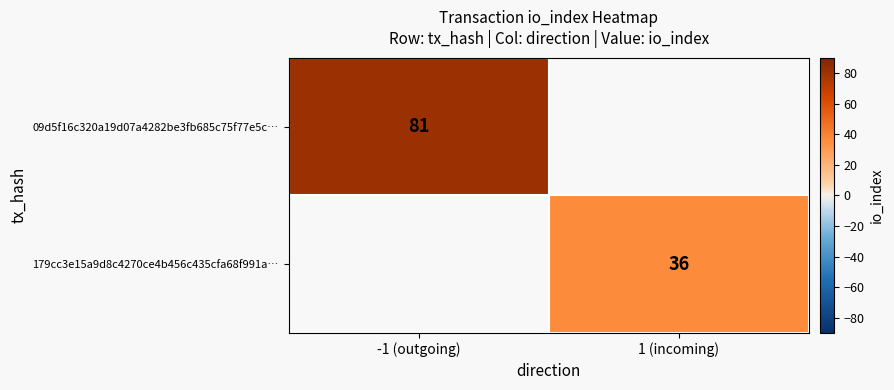

True or false: 179cc3e15a9d8c4270ce4b456c435cfa68f991a… has a value of 36 at 1 (incoming).

True